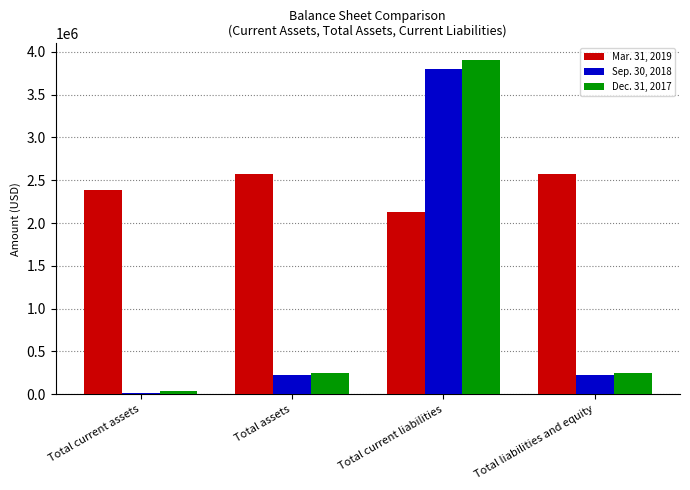

Is the value of Mar. 31, 2019 at Total assets greater than the value of Dec. 31, 2017 at Total current assets?

Yes